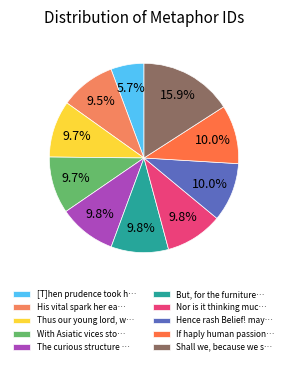

How many segments does this pie chart have?

10